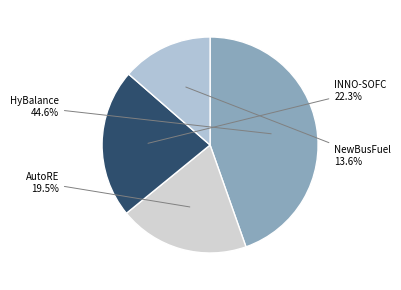

How much of the chart is everything except NewBusFuel?

86.4%